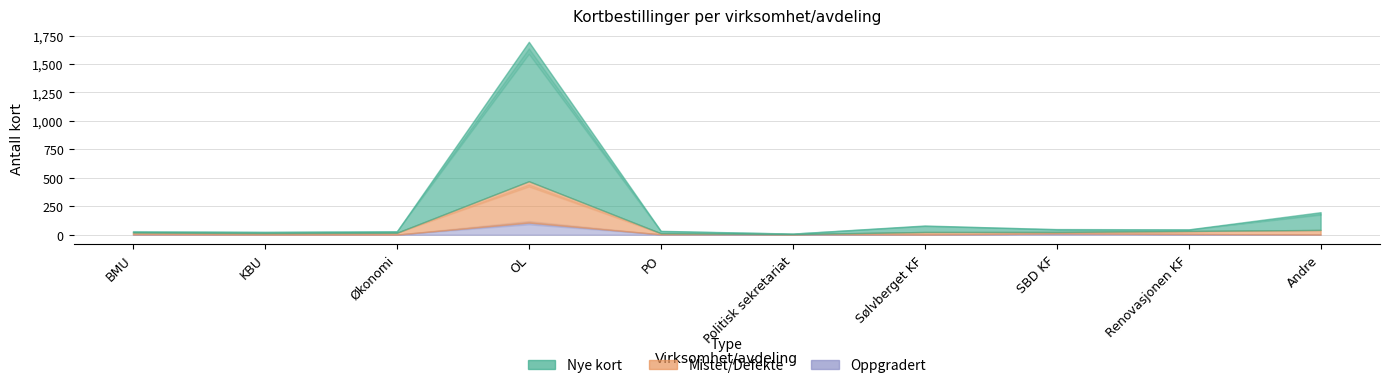

Reading left to right, transcribe all the data shown in this chart.

Nye kort: BMU=10	KBU=11	Økonomi=13	OL=1225	PO=21	Politisk sekretariat=5	Sølvberget KF=57	SBD KF=24	Renovasjonen KF=14	Andre=156
Mistet/Defekte: BMU=16	KBU=13	Økonomi=16	OL=363	PO=10	Politisk sekretariat=1	Sølvberget KF=23	SBD KF=13	Renovasjonen KF=27	Andre=41
Oppgradert: BMU=3	KBU=1	Økonomi=1	OL=107	PO=3	Politisk sekretariat=4	Sølvberget KF=1	SBD KF=11	Renovasjonen KF=6	Andre=1